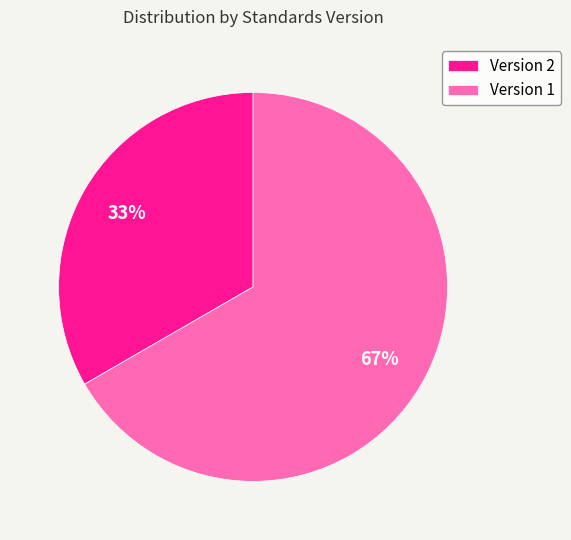

Count the number of slices in the pie.

2